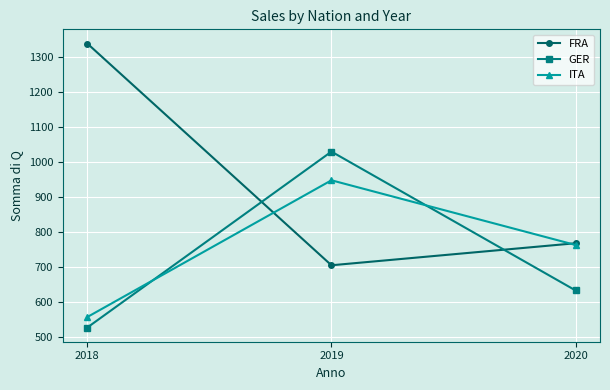

The GER series shows 284 at 2020. True or false?

False